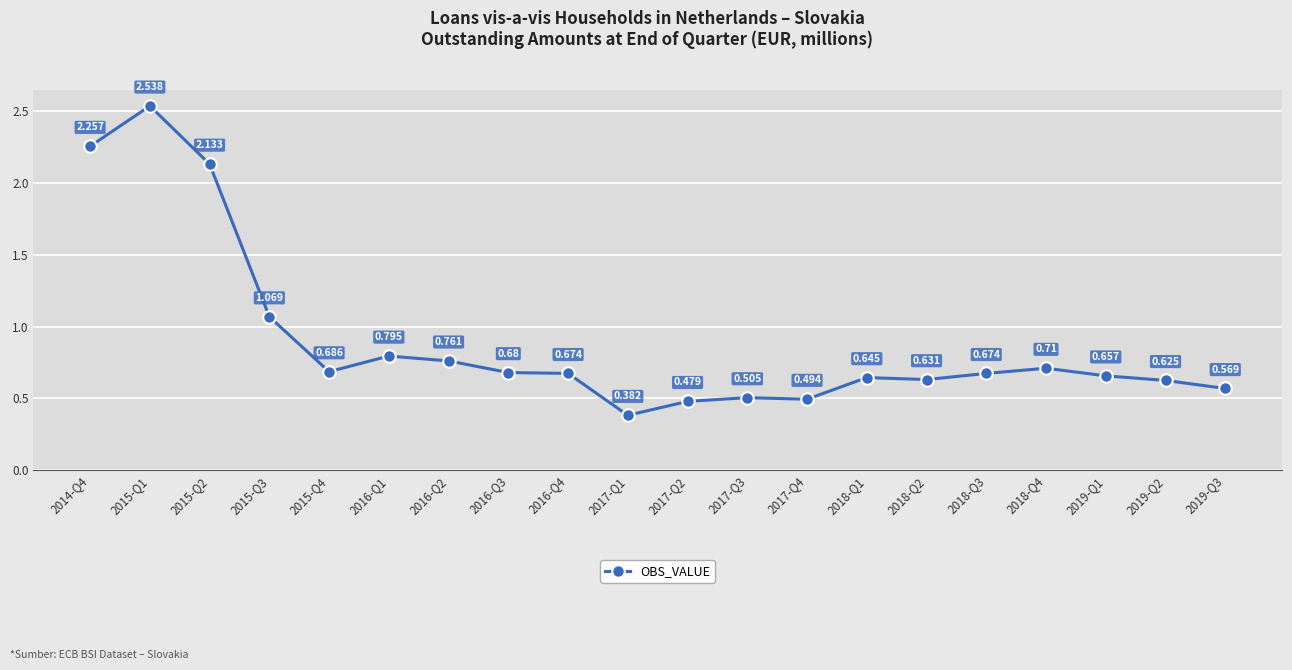

At which category does the chart reach its peak across all series?

2015-Q1